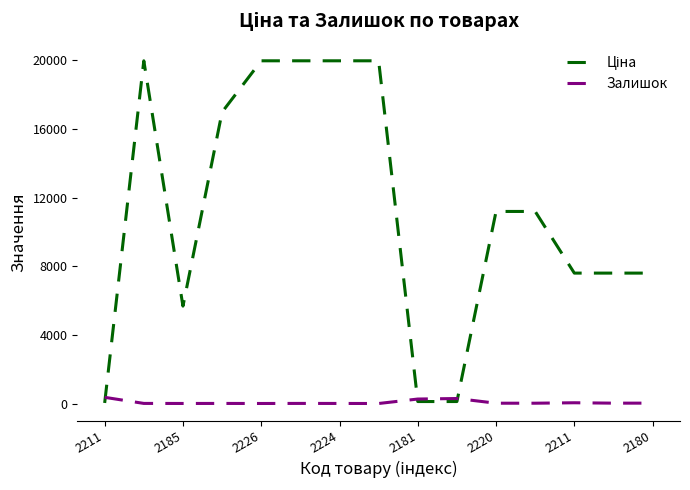

Is this an area chart (filled region under the line)?

No